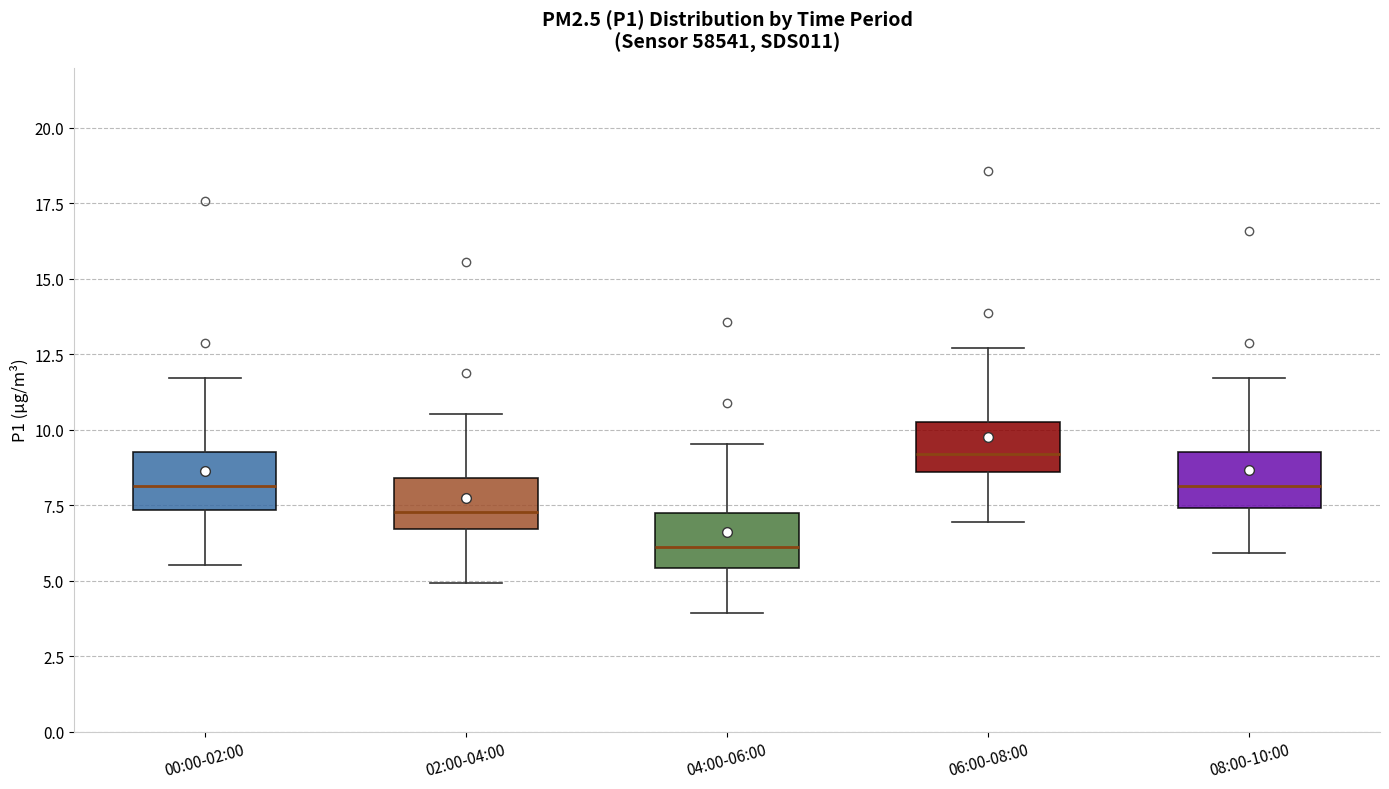

Where does the median line of the box for 00:00-02:00 sit on the y-axis? The values are not printed on the chart, so give them approximately, as read against the axis.

8.0